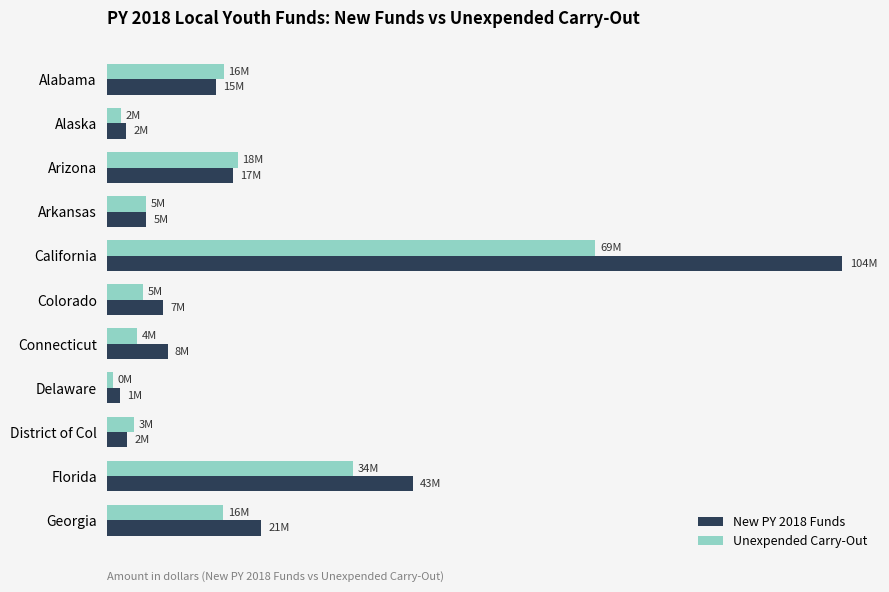

What are all the series names shown in the legend?

New PY 2018 Funds, Unexpended Carry-Out